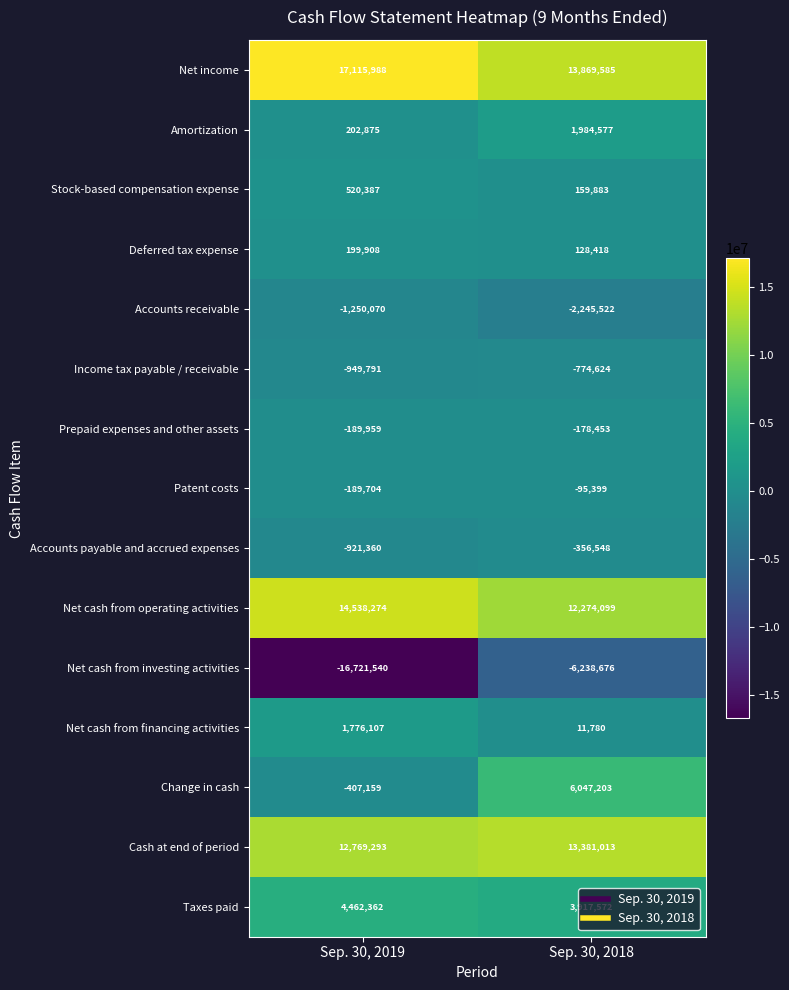

List the labels in order of Stock-based compensation expense value, smallest first.

Sep. 30, 2018, Sep. 30, 2019